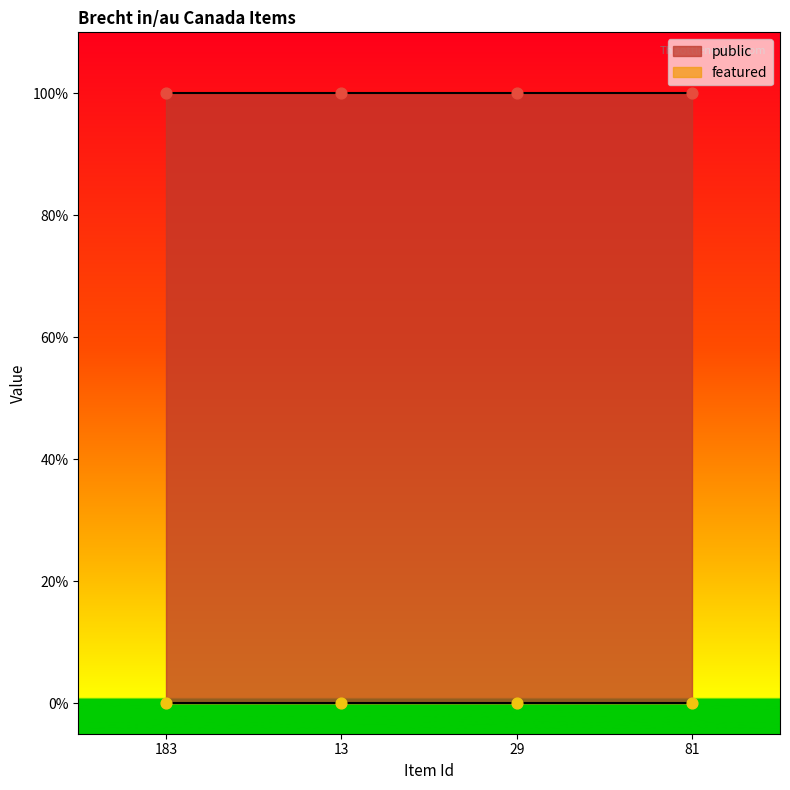

Which series has the widest spread of Y values?

public